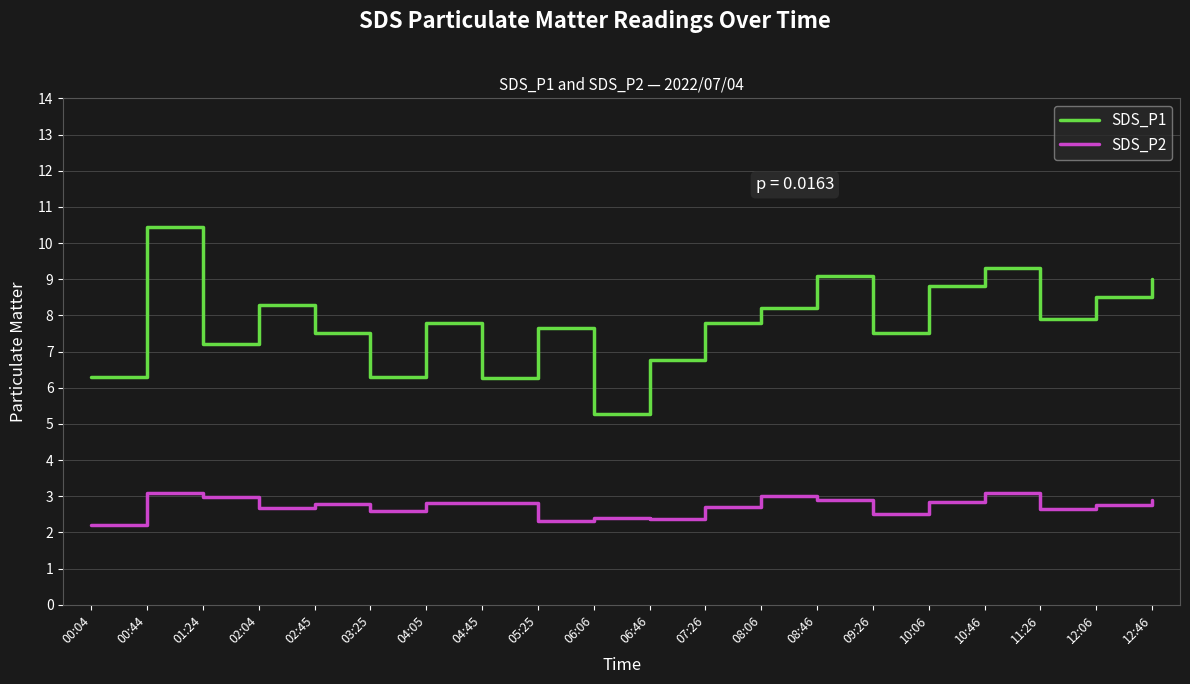

What position from the right is 07:26?

9